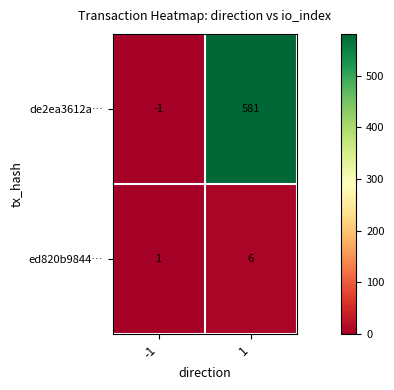

What is the difference between the highest and lowest values at 1?

575